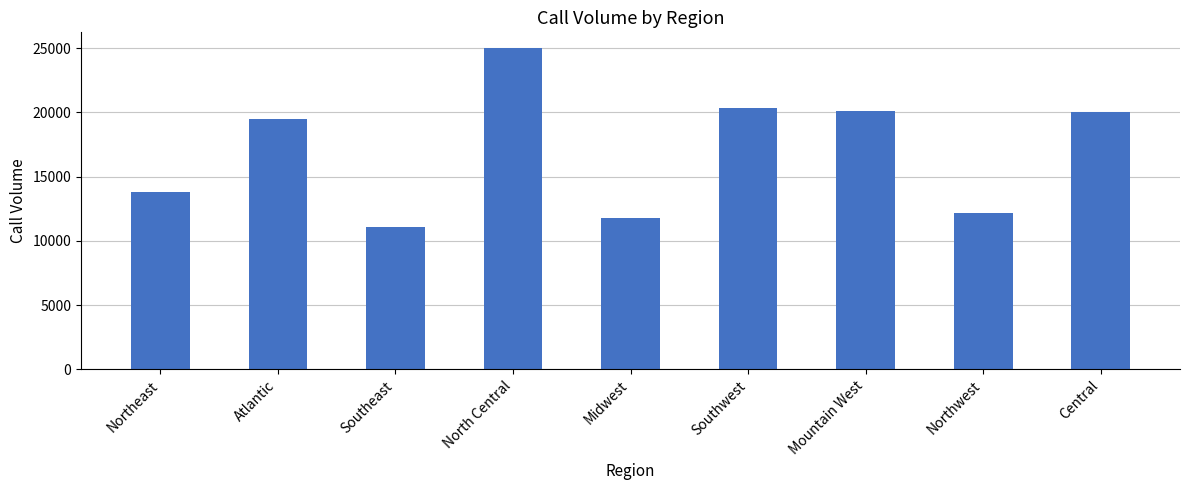

How many bars are there in total?

9